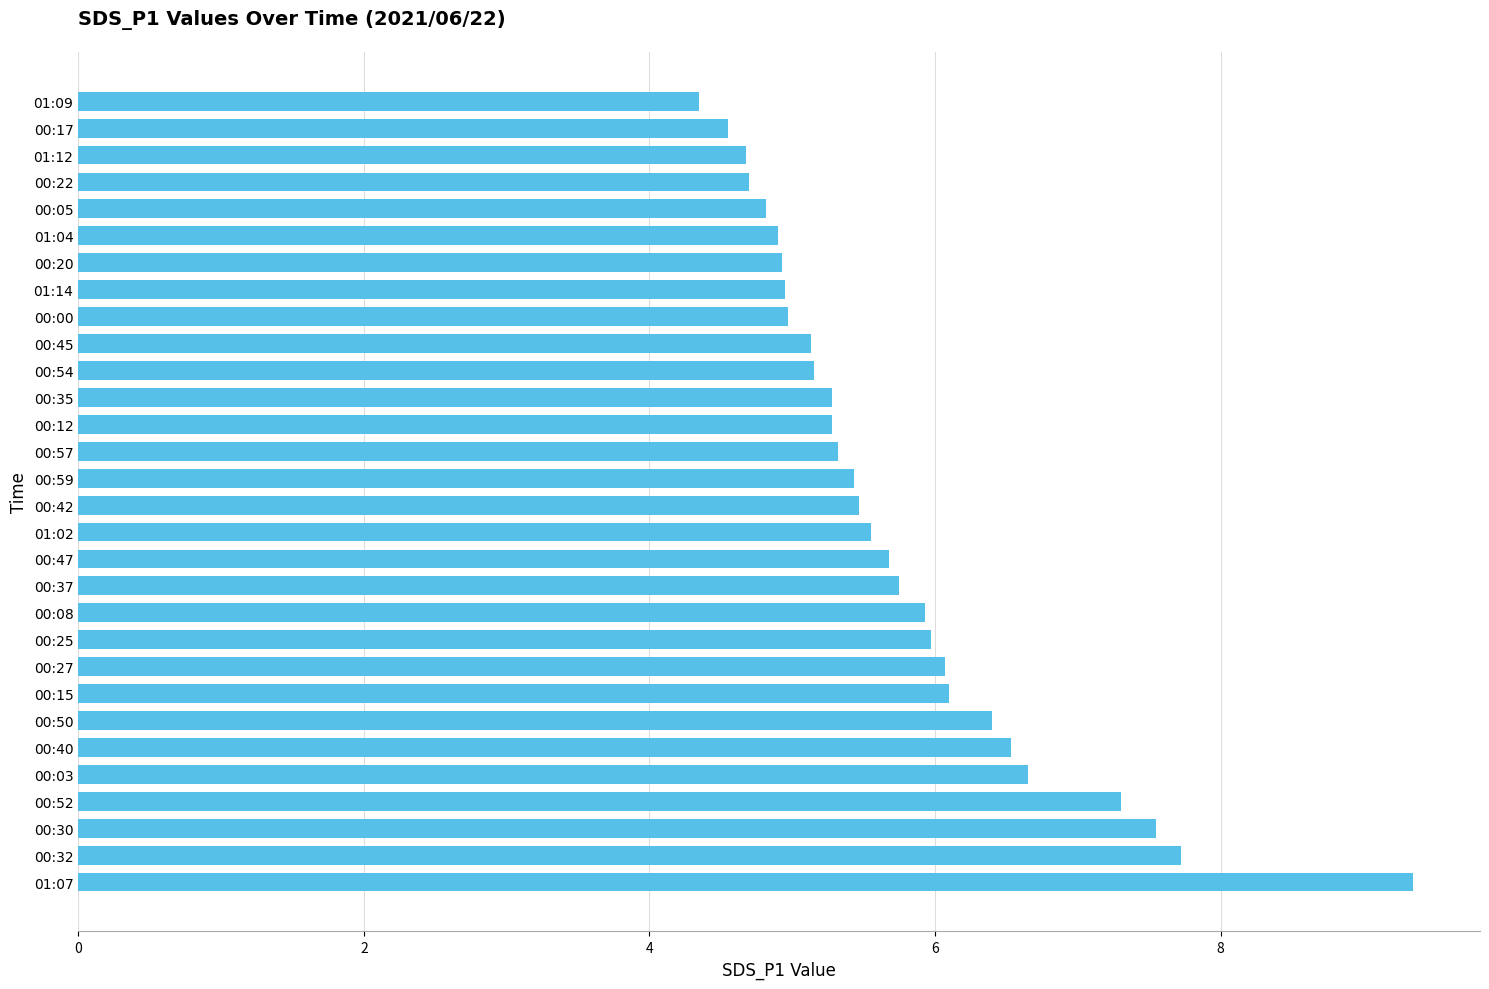

The value at 00:35 is 5.3. True or false?

True